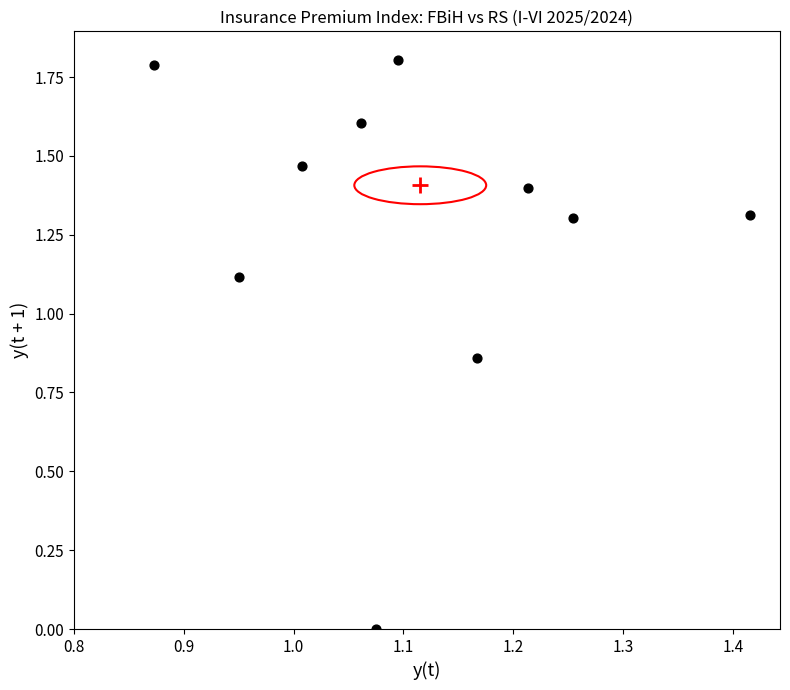

What is the range of Y values (max minus min)?

1.8